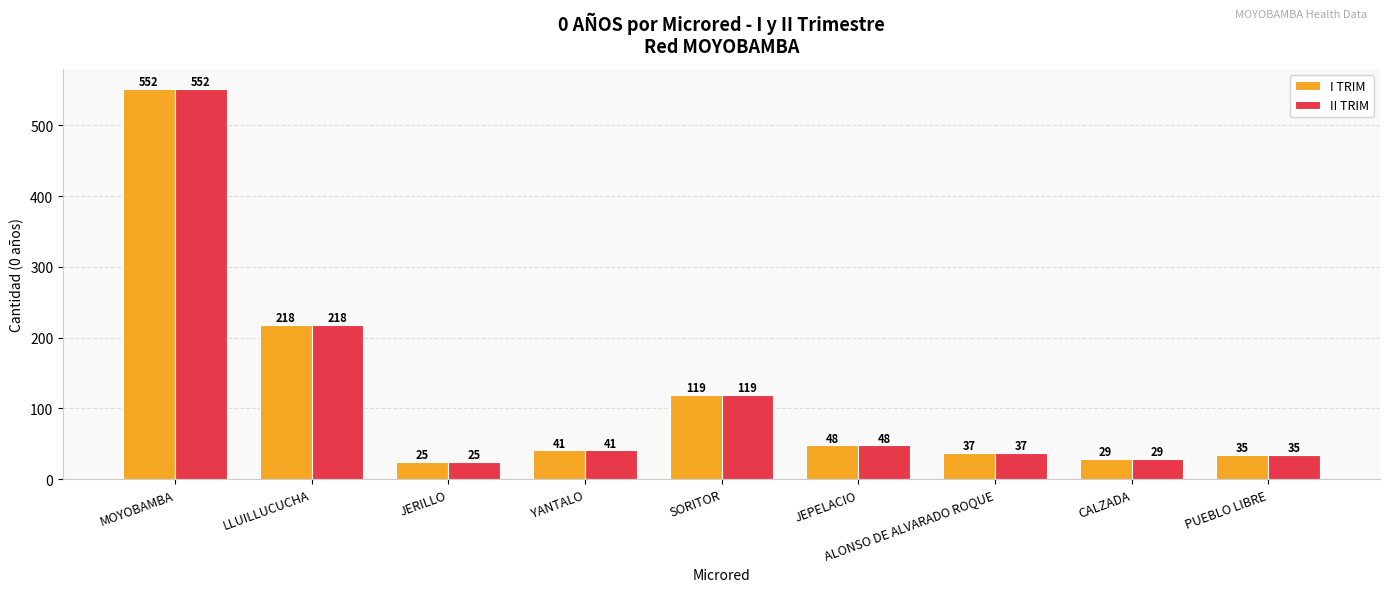

Is it true that II TRIM equals 35 at PUEBLO LIBRE?

True